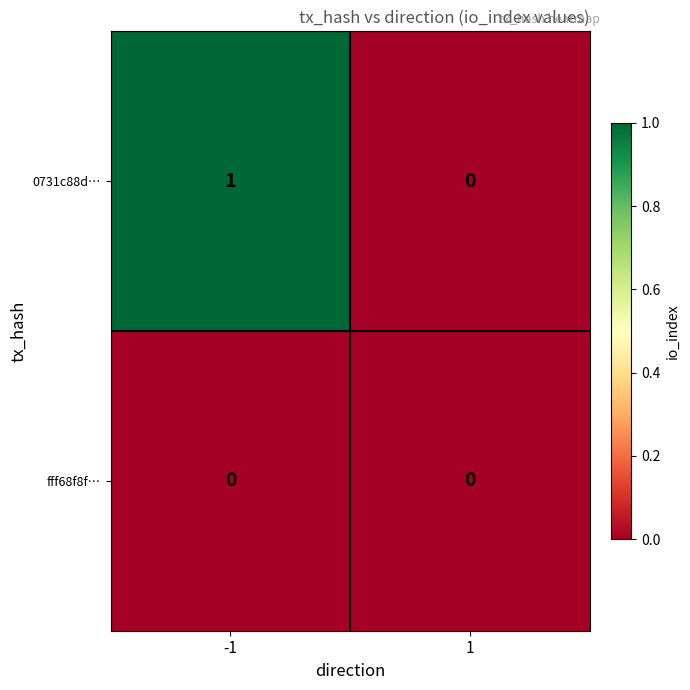

Which series has the largest total across all categories?

0731c88d…